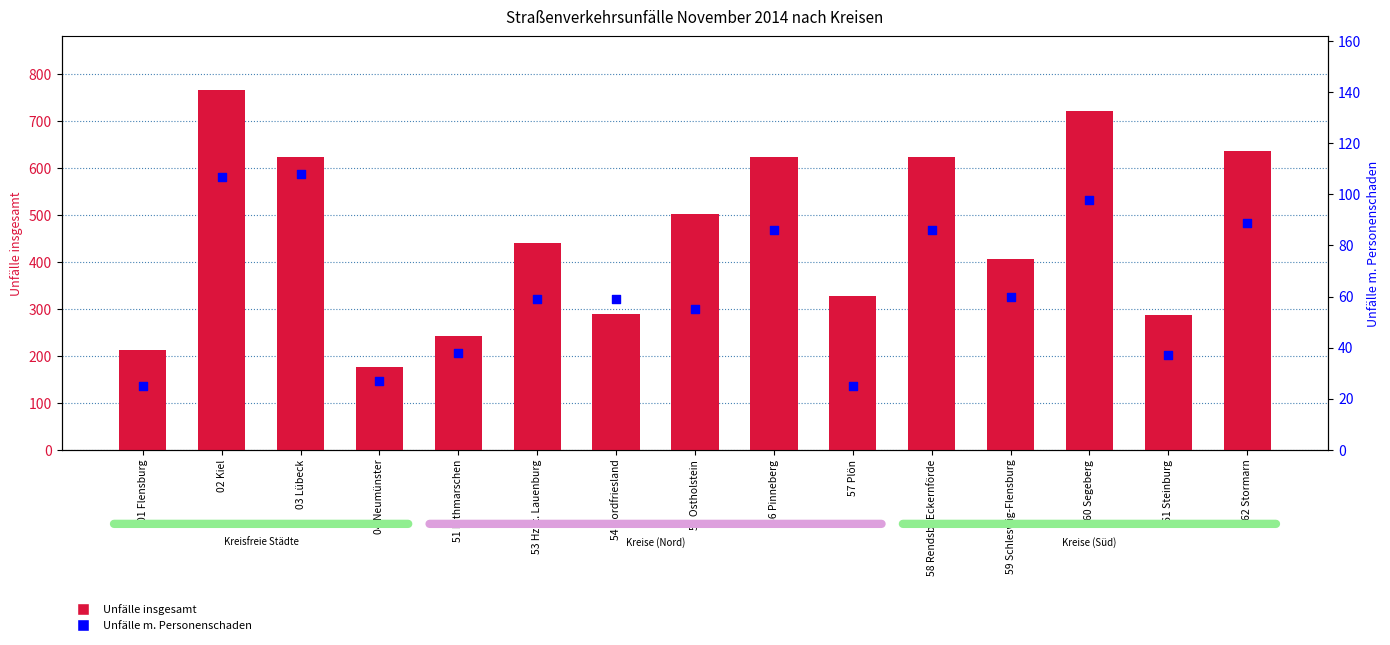

Which series has the largest Y range (max minus min)?

Unfälle insgesamt